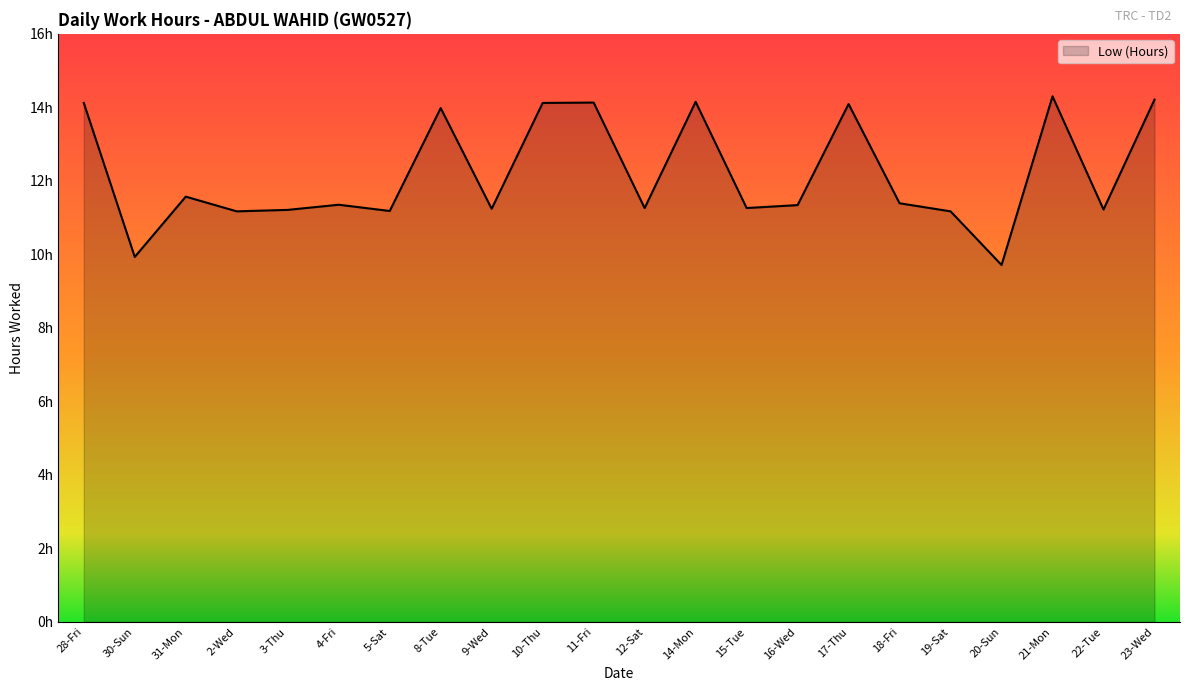

Does the chart have visible grid lines?

No